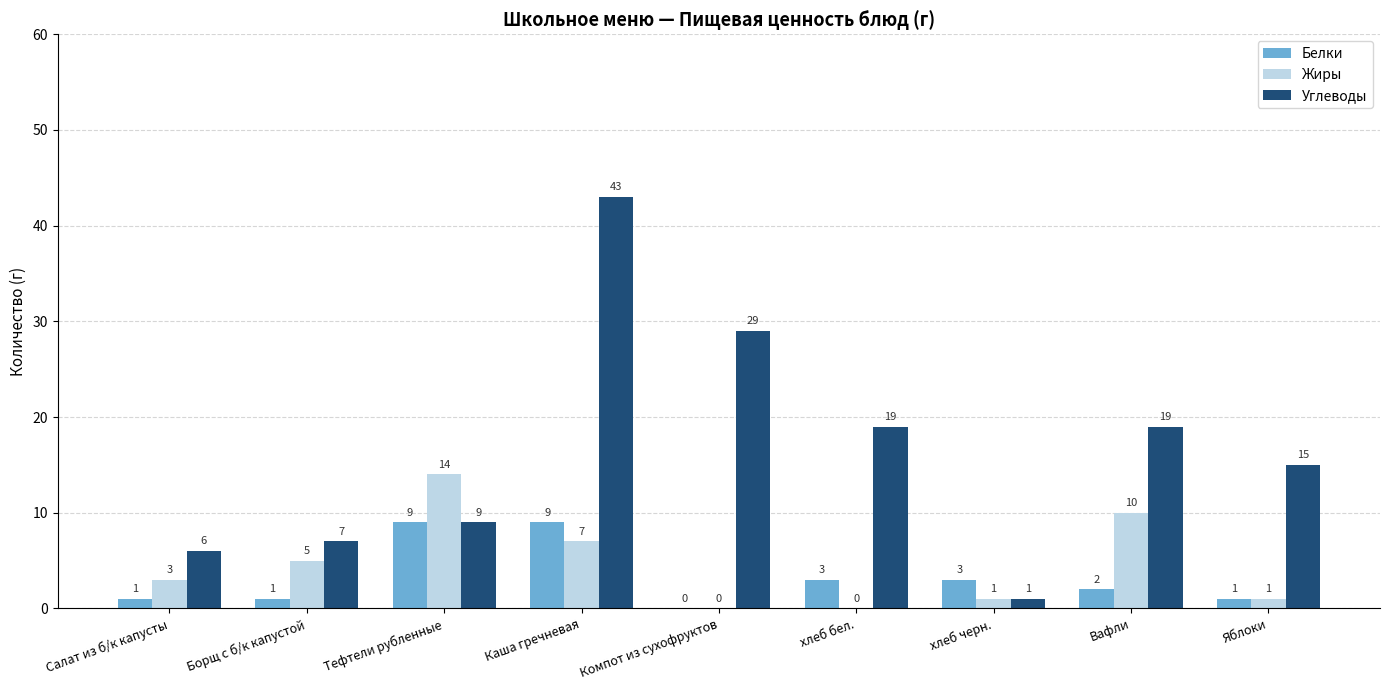

Reading right to left, transcribe all the data shown in this chart.

Белки: 1	2	3	3	0	9	9	1	1
Жиры: 1	10	1	0	0	7	14	5	3
Углеводы: 15	19	1	19	29	43	9	7	6